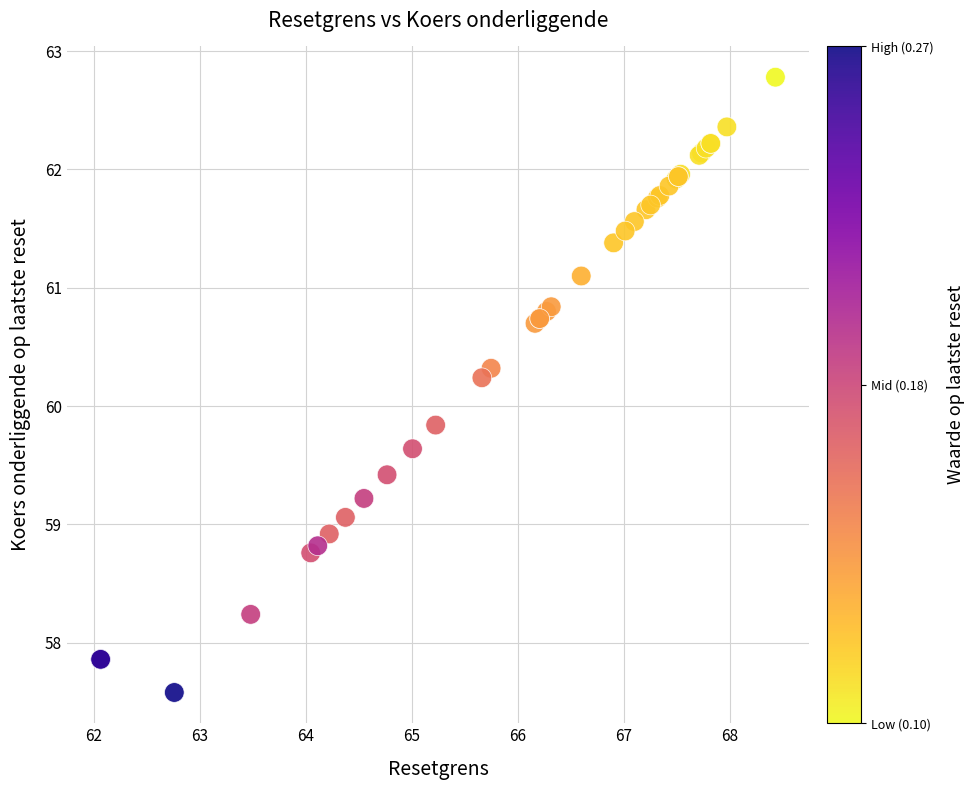

What Y value in the scatter plot is closest to 60?

59.8